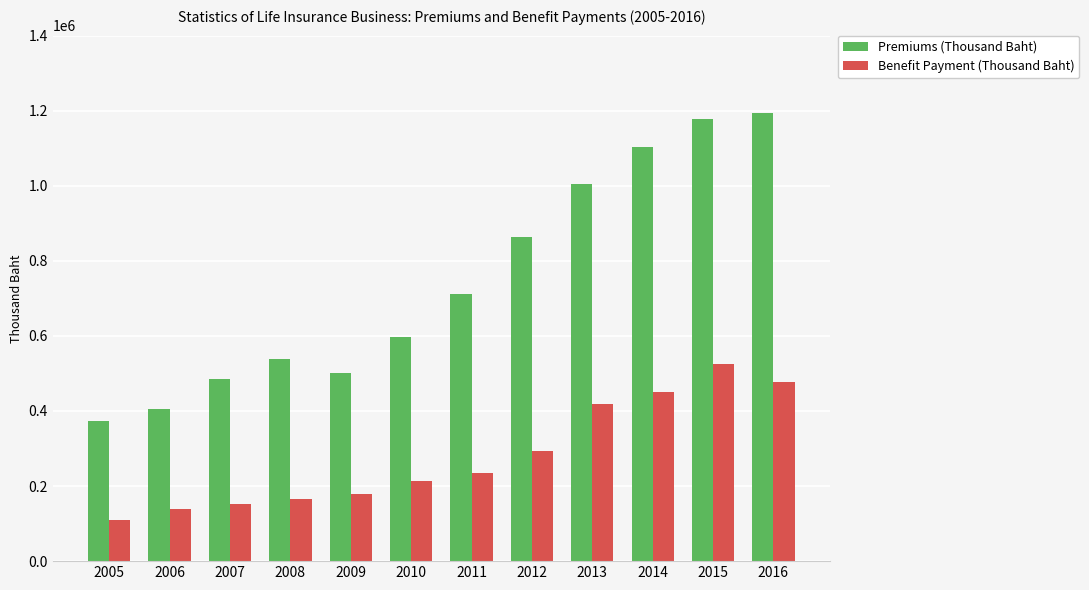

How many bars are there in each group?

2